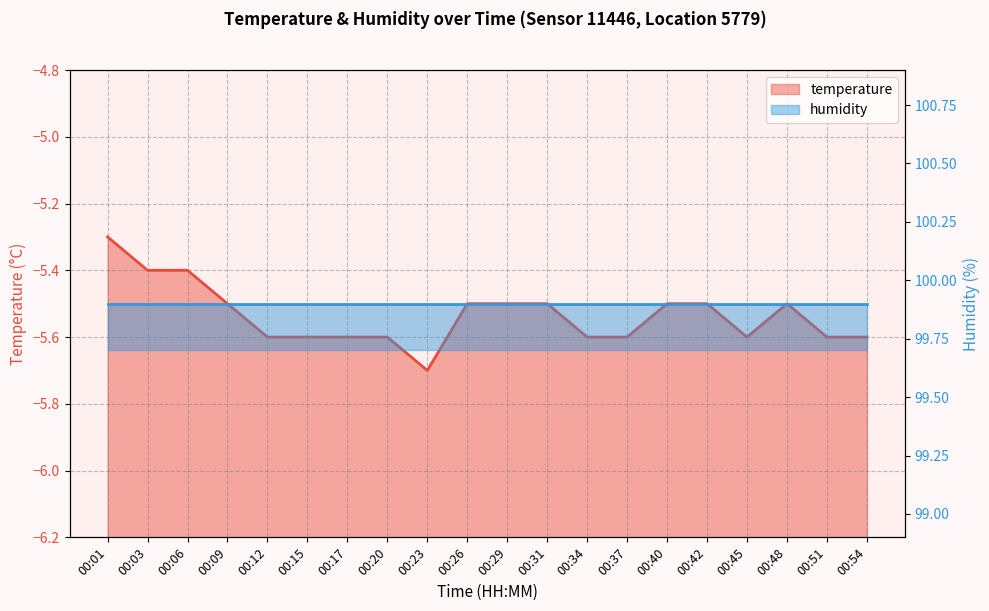

Between 00:29 and 00:03, which is larger?

00:03